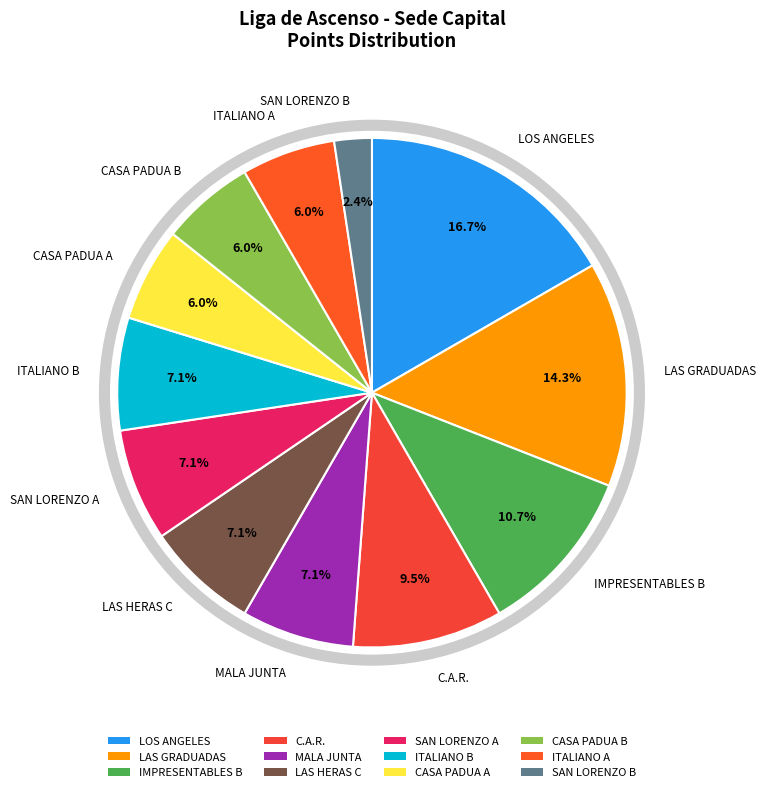

To the nearest percent, what portion does MALA JUNTA represent?

7%